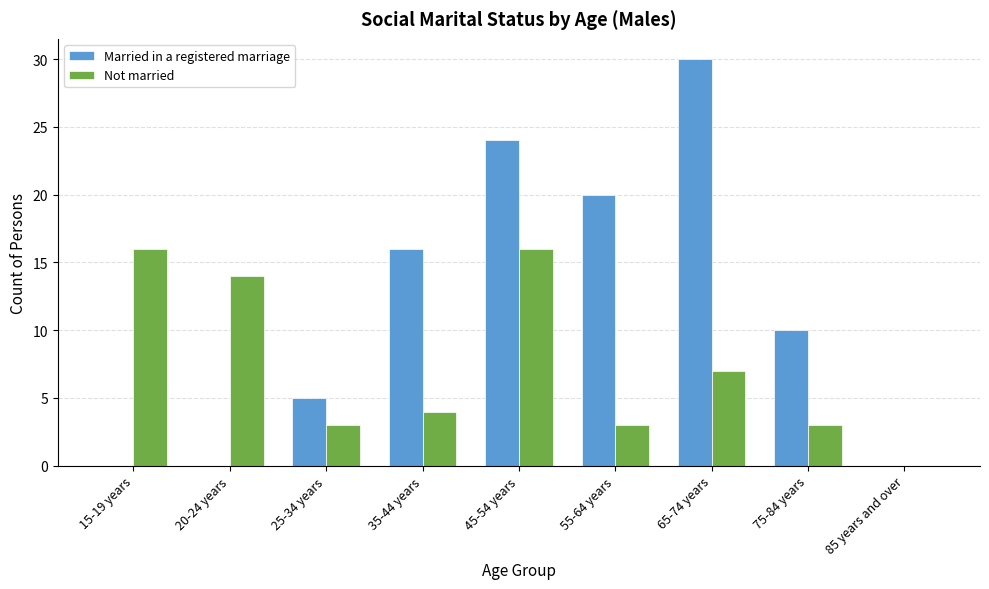

Reading left to right, what are all the values shown in this chart?

Married in a registered marriage: 0	0	5	16	24	20	30	10	0
Not married: 16	14	3	4	16	3	7	3	0